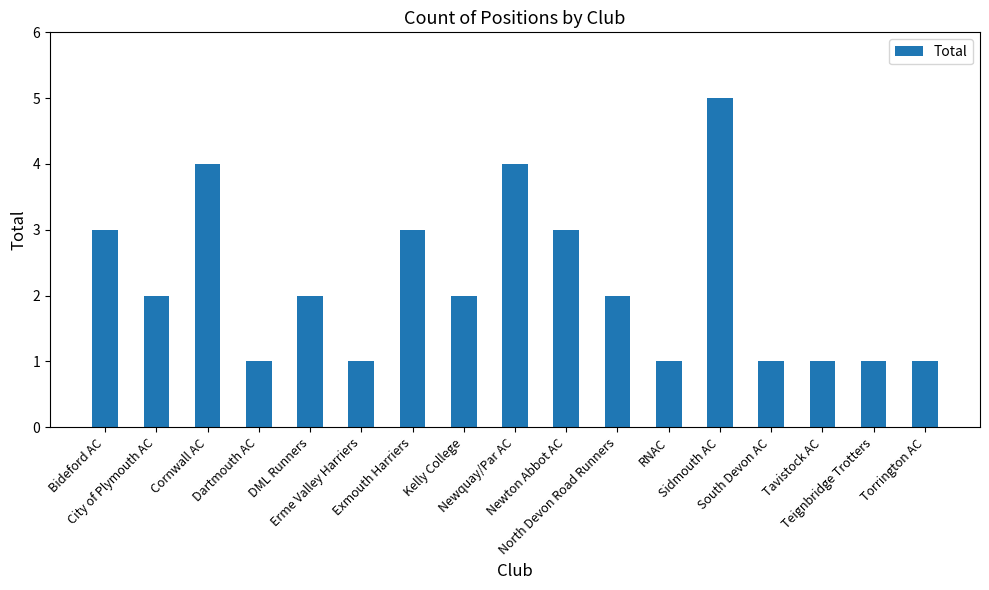

How many bars are there in total?

17